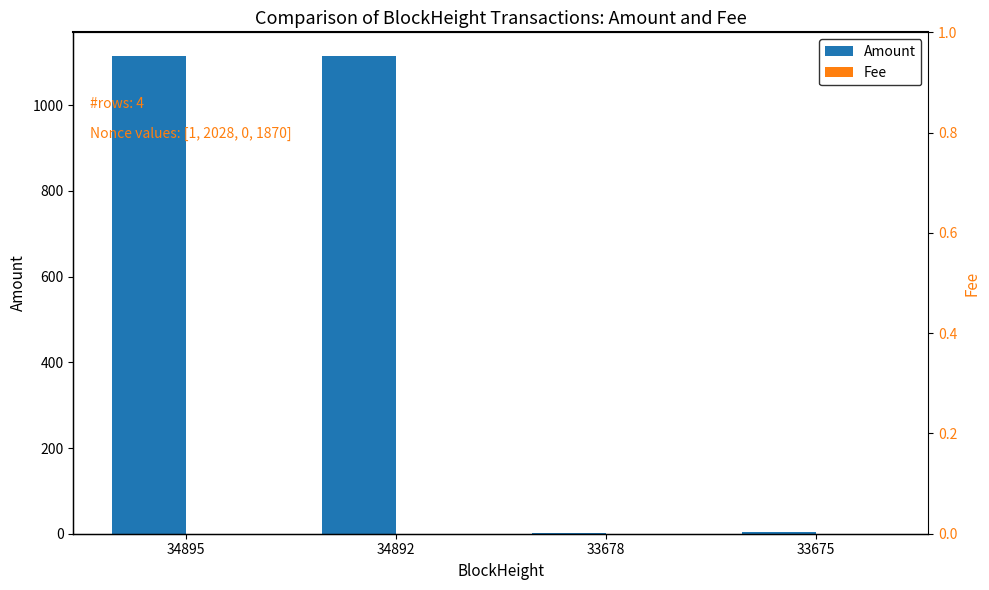

How many data points in Amount are less than 1114?

2